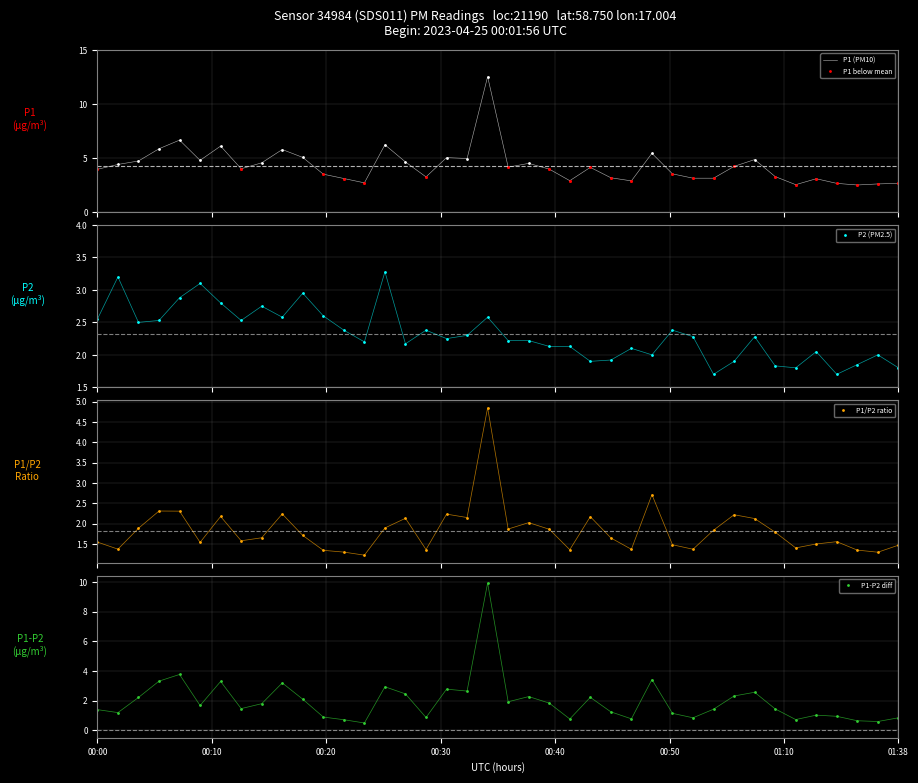

Is this an area chart (filled region under the line)?

No